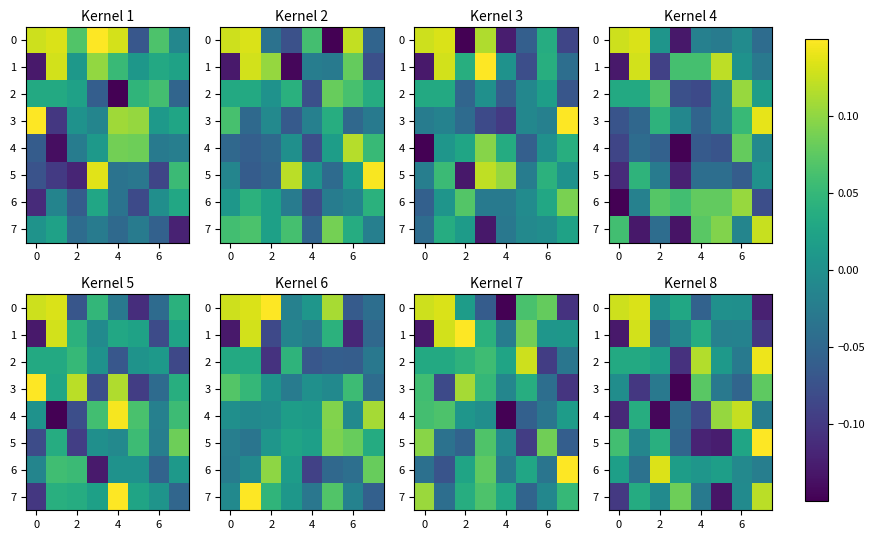

How many values in 3 are below zero?

6